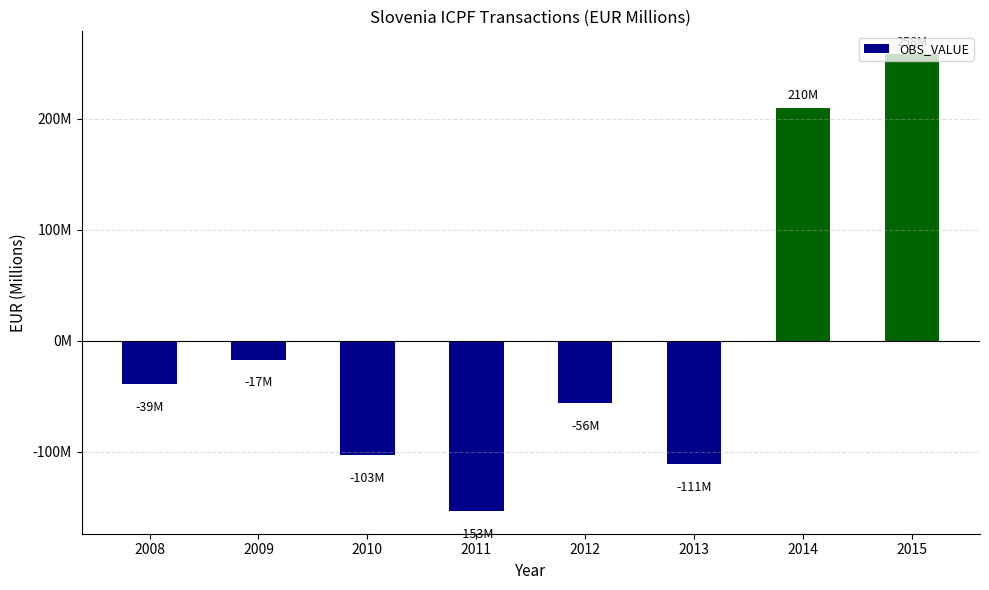

True or false: the data shows 258 at 2015.

True